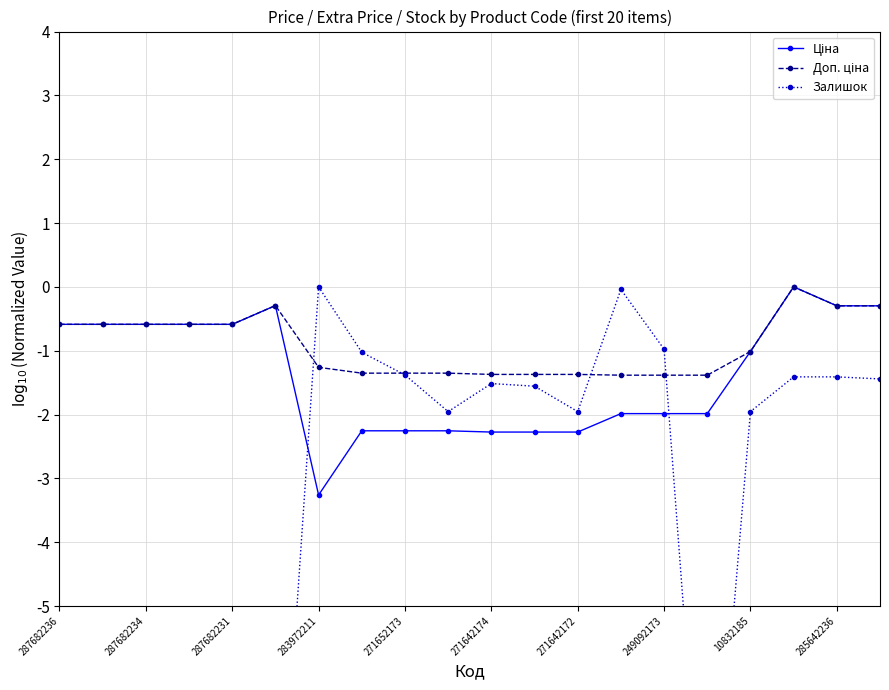

How many series are shown in this chart?

3